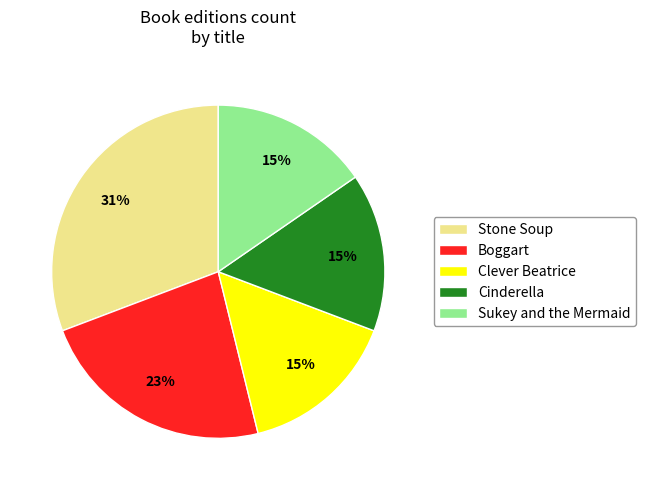

Does Stone Soup account for over 50% of the chart?

No